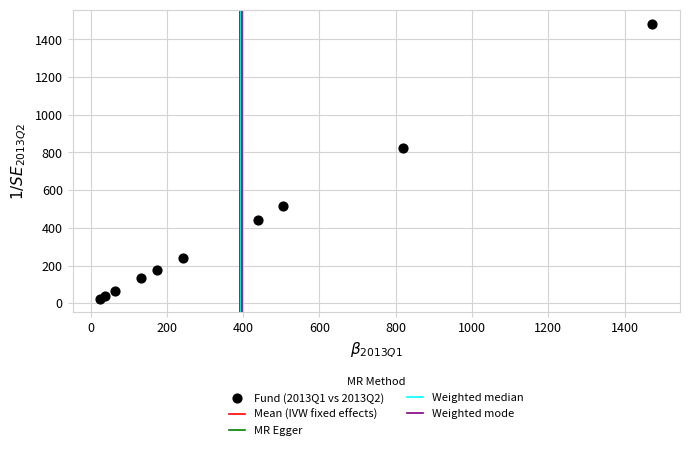

What Y value in the scatter plot is closest to 754?

823